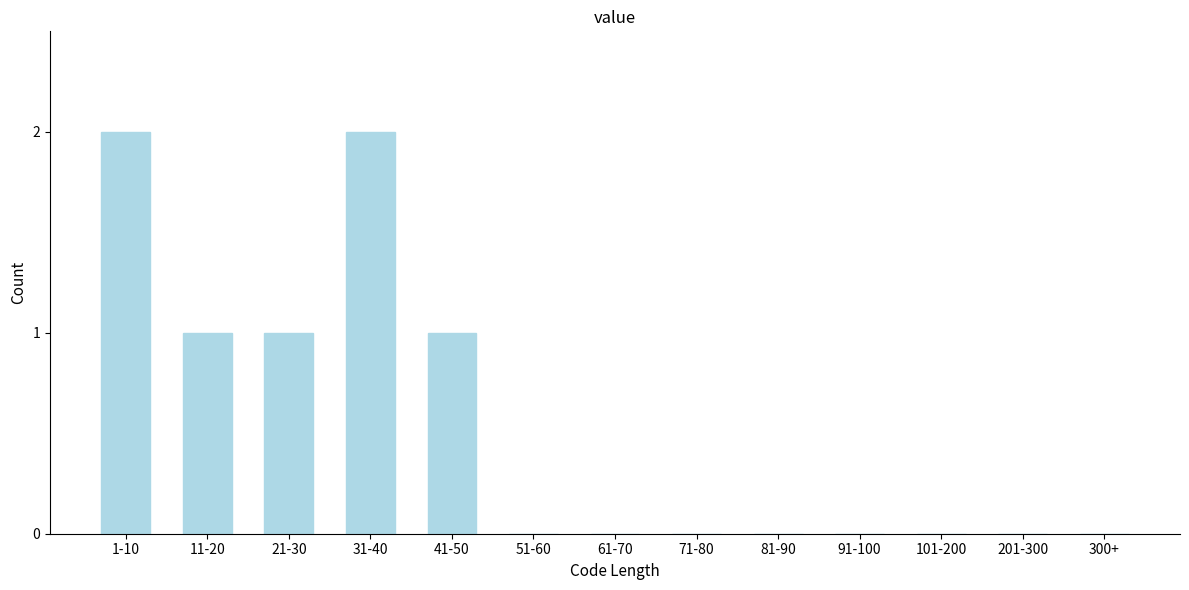

Reading left to right, list all the values displayed in this chart.

1-10=2	11-20=1	21-30=1	31-40=2	41-50=1	51-60=0	61-70=0	71-80=0	81-90=0	91-100=0	101-200=0	201-300=0	300+=0